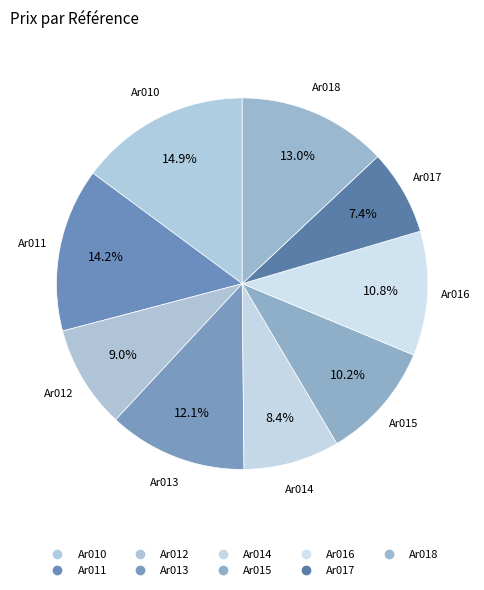

Do Ar018 and Ar017 together represent more than half of the pie?

No